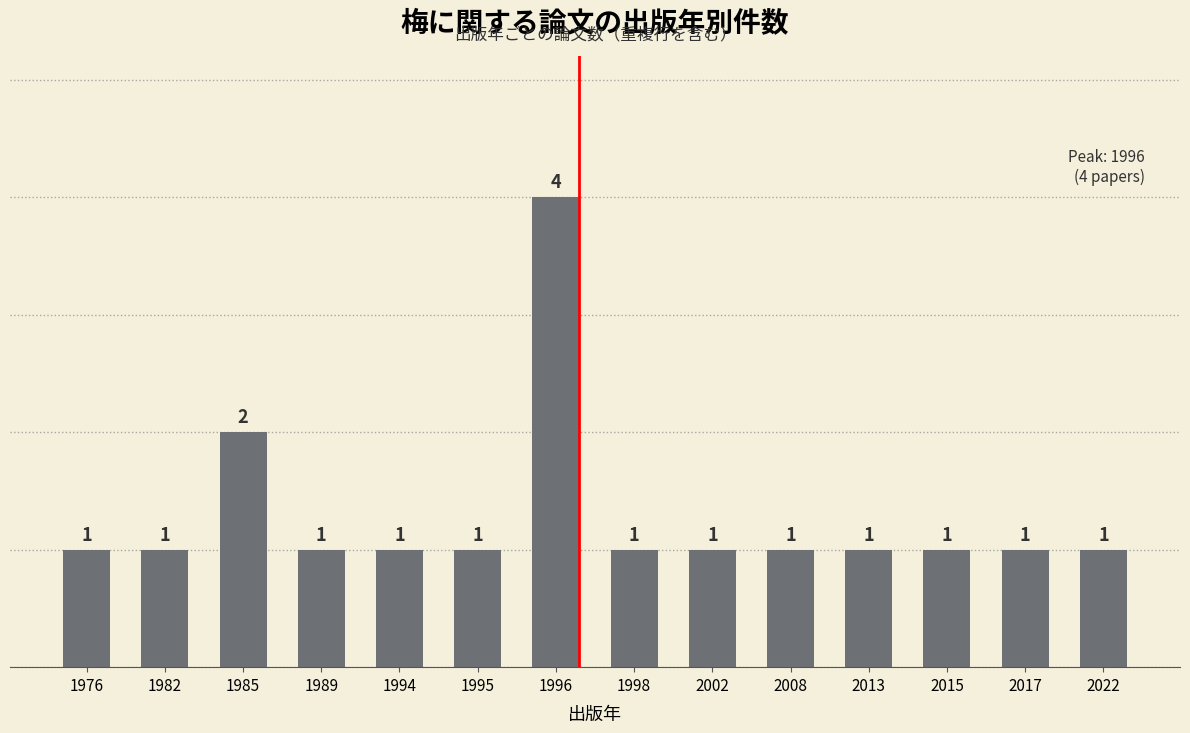

What is the value of the 10th bar from the left?

1